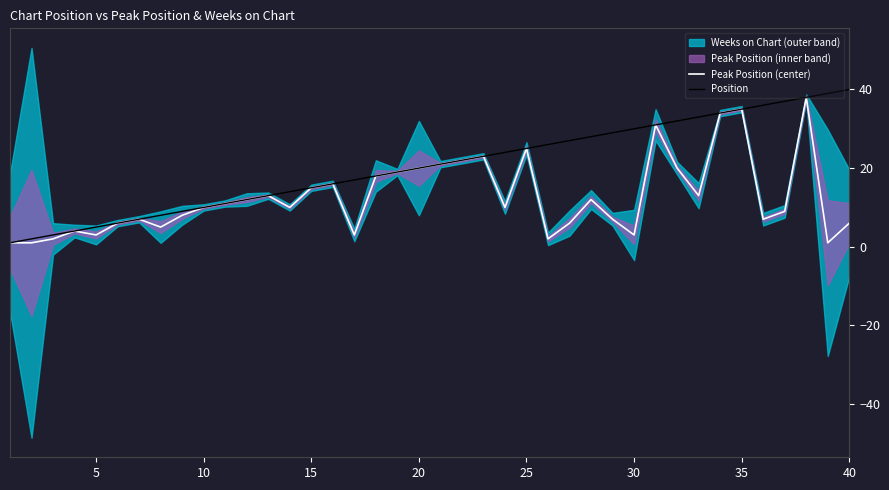

True or false: Position and Peak Position (center) intersect in this chart.

False